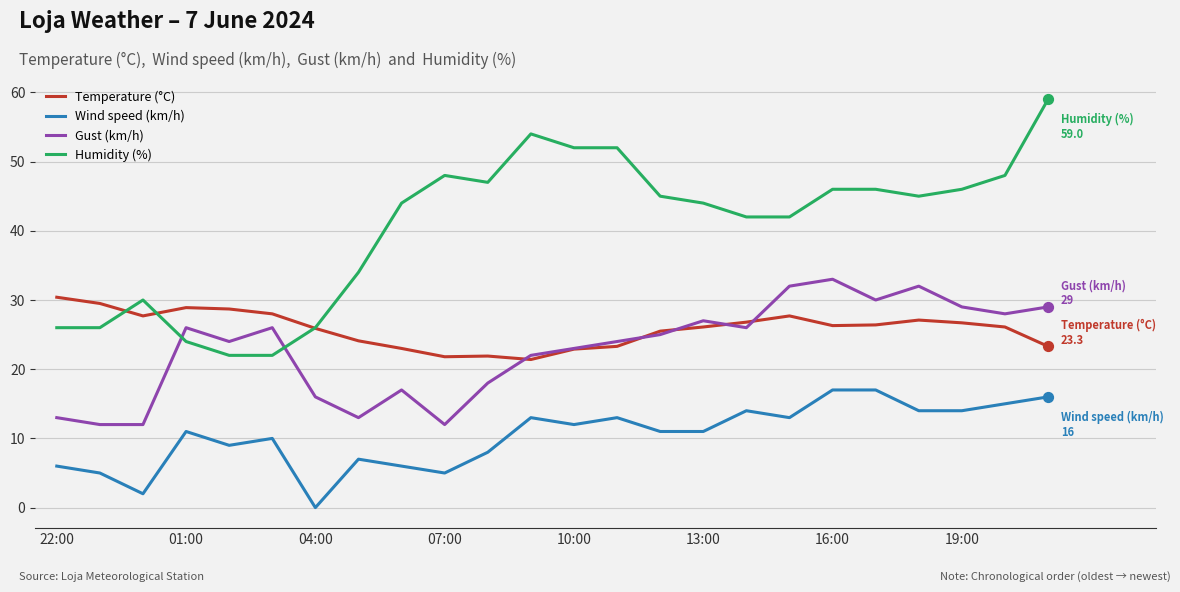

What is the maximum value for Gust (km/h)?

33.0